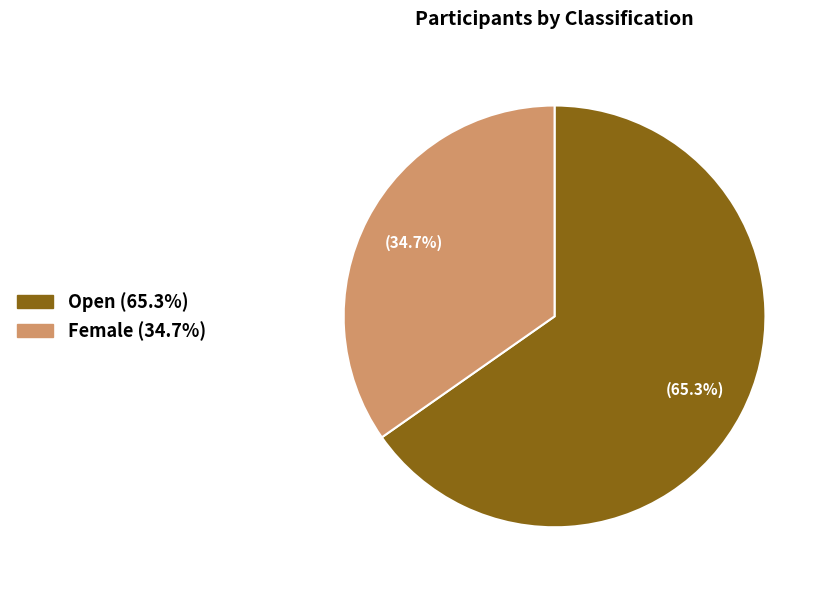

Is it true that Female is 28% of the pie?

False